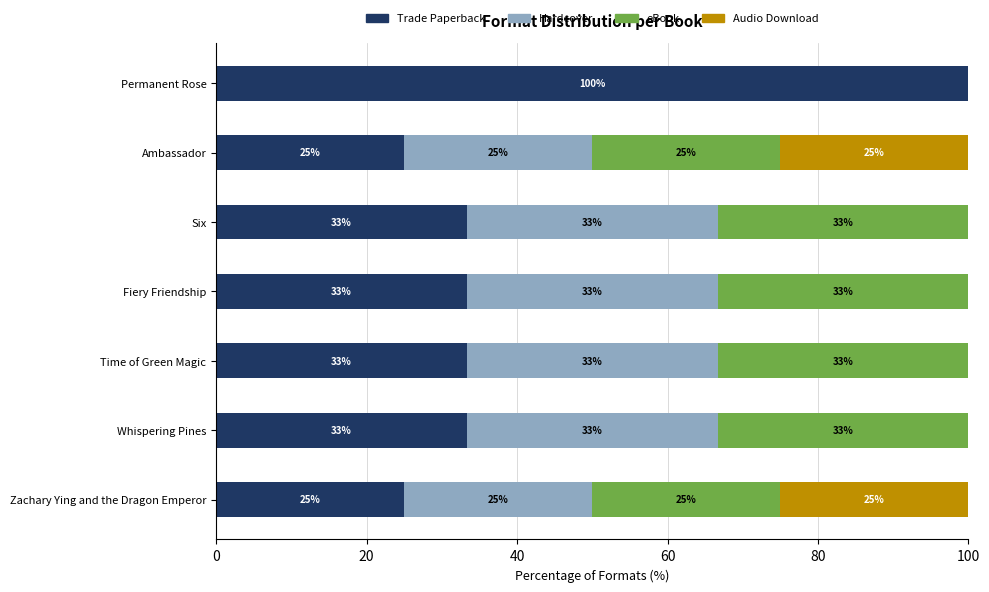

Which series has the widest spread of values?

Trade Paperback